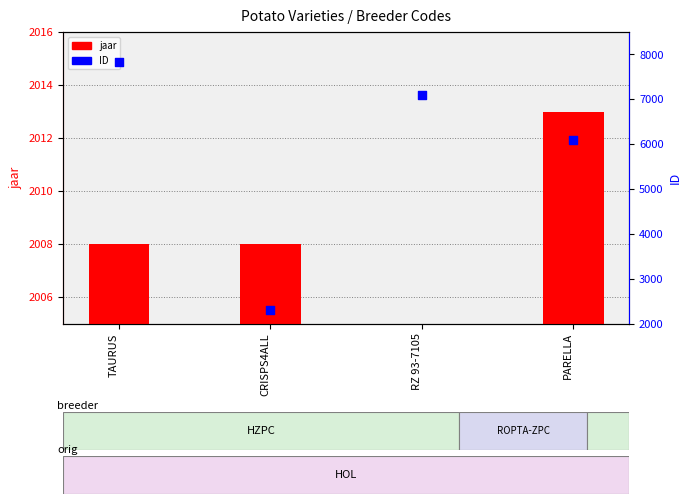

What is the total value across all series at TAURUS?

9830